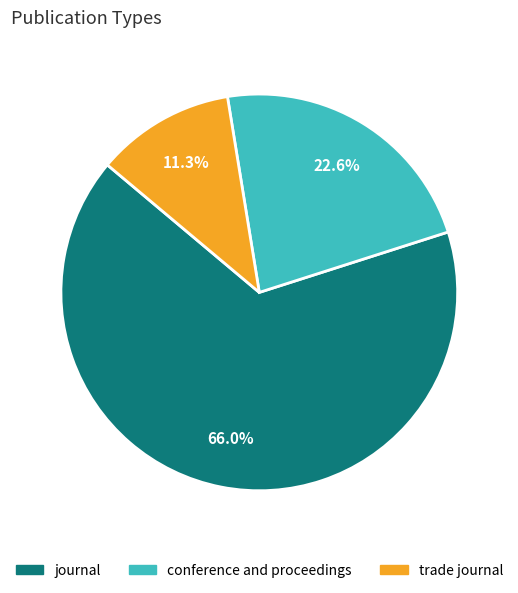

The journal slice represents 80% of the pie. True or false?

False